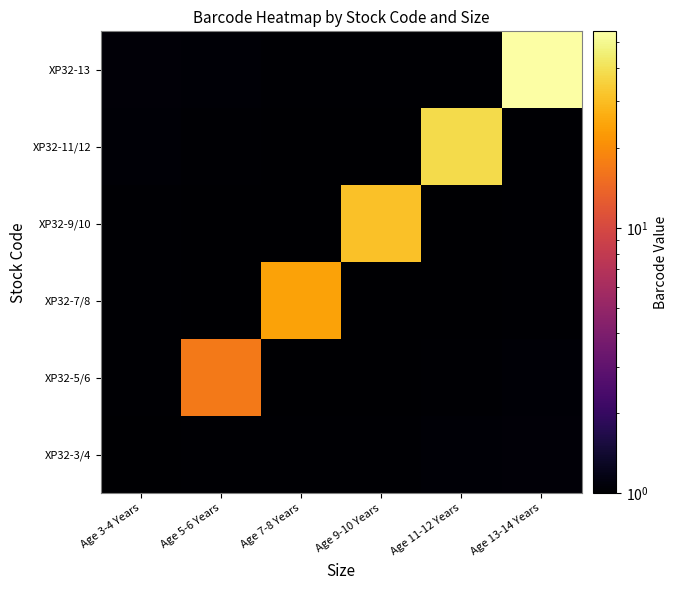

List the series in order of their peak value, lowest first.

XP32-3/4, XP32-5/6, XP32-7/8, XP32-9/10, XP32-11/12, XP32-13